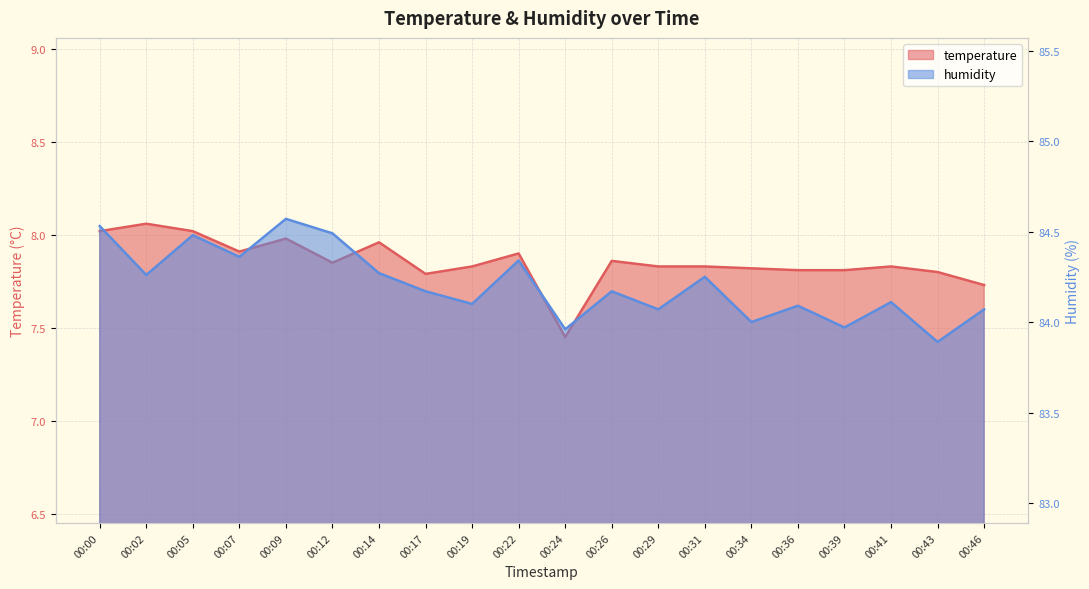

What is the sum of all humidity values?

1684.2